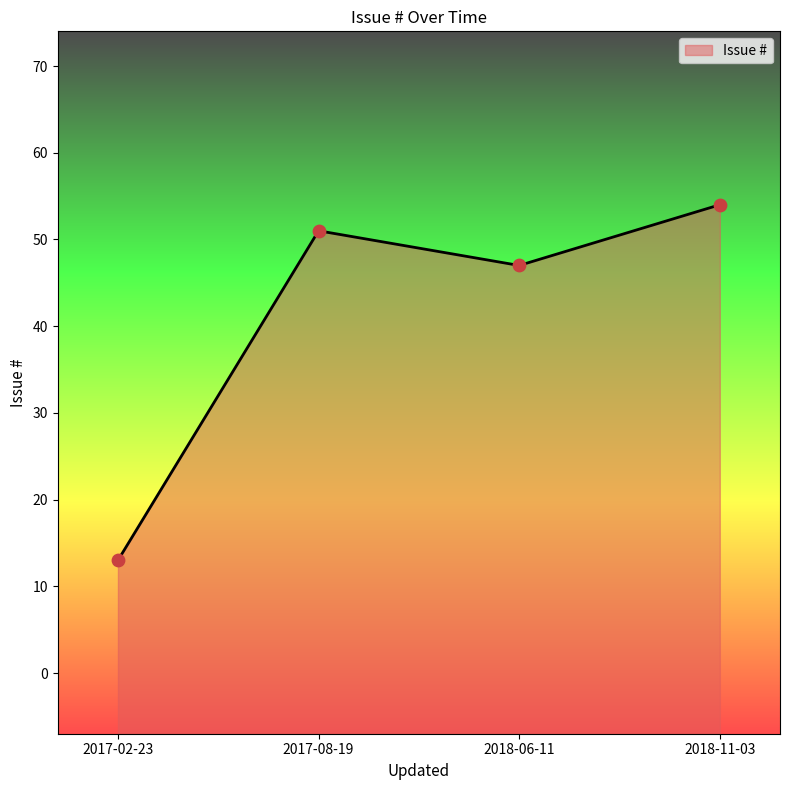

Between 2017-08-19 and 2018-11-03, which is larger?

2018-11-03